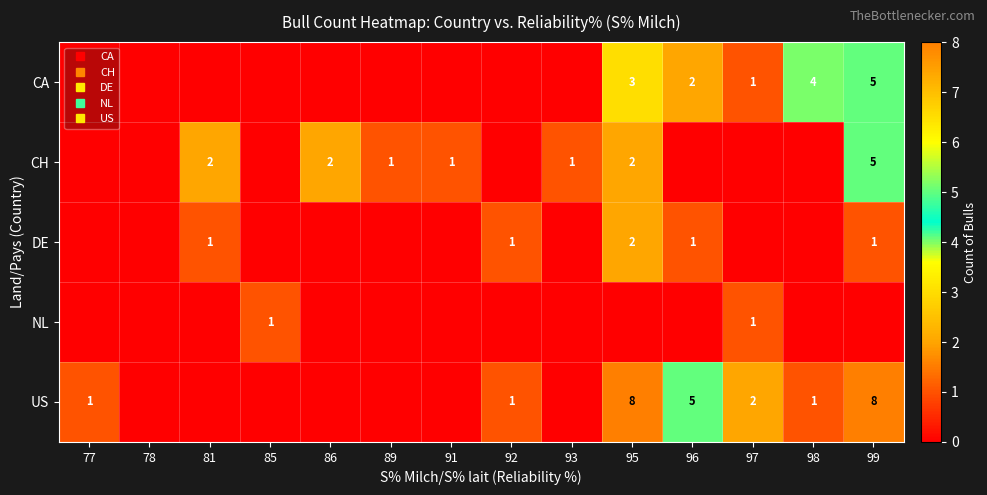

What is the total value across all series at 95?

15